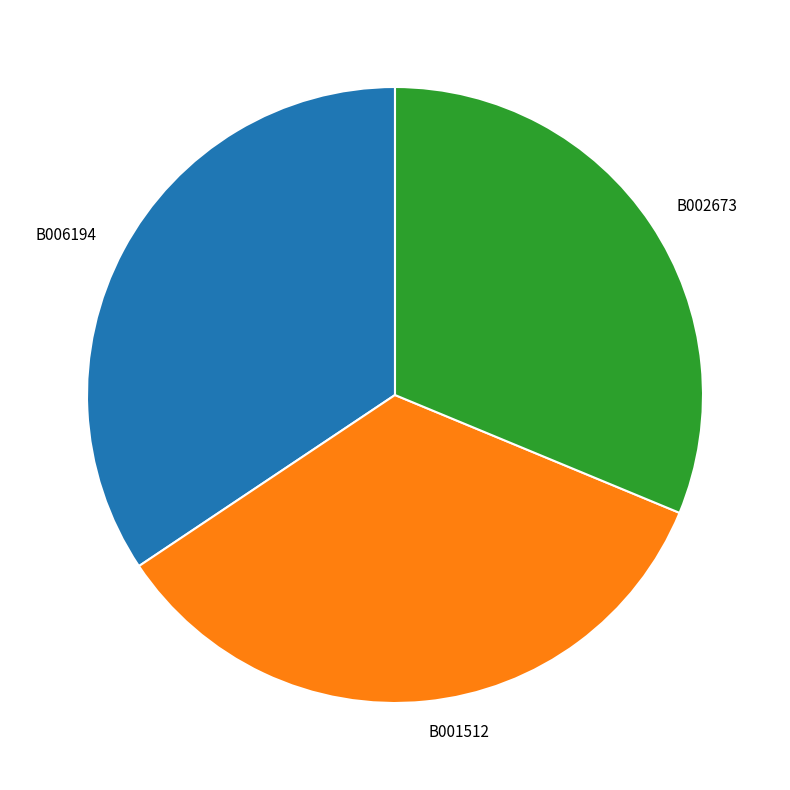

Is there any slice that represents more than half of the pie?

No